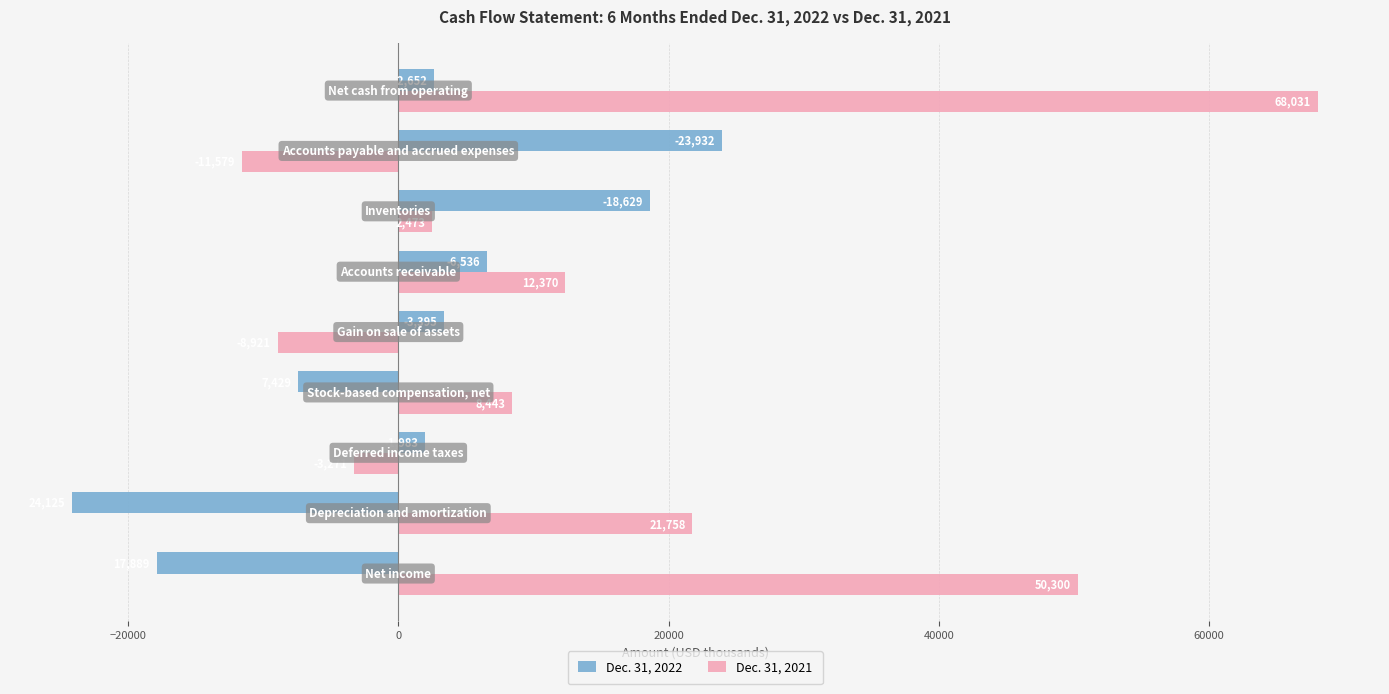

Which series has the largest range (max minus min)?

Dec. 31, 2021